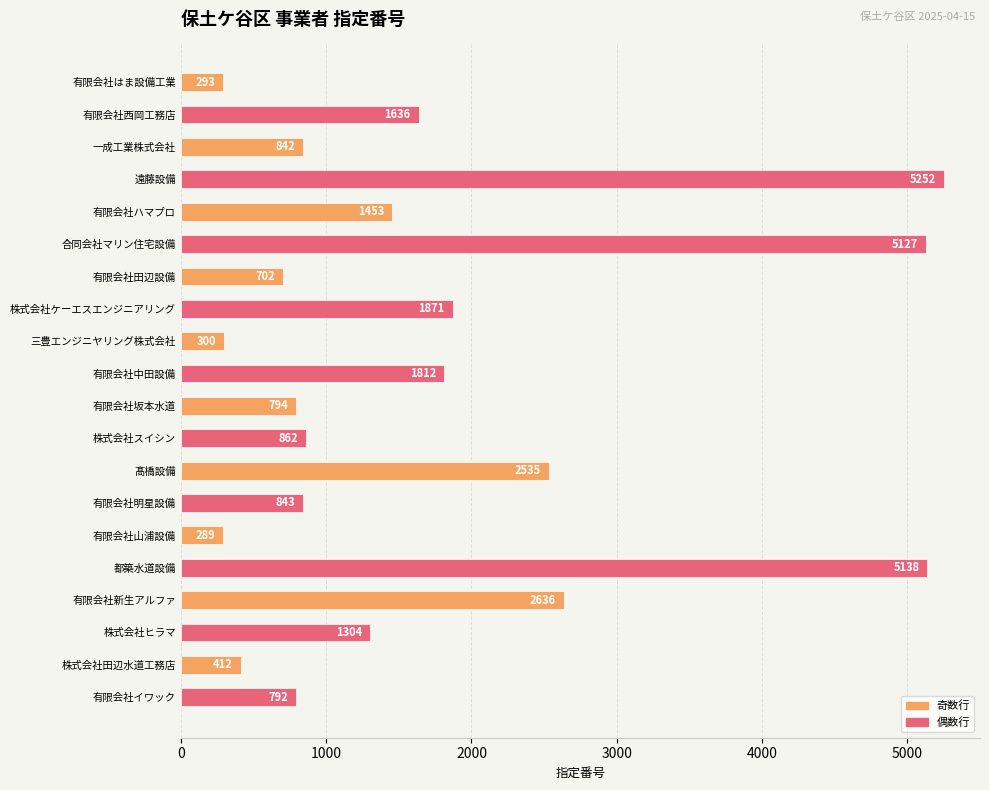

Where is the data nearest to the value 2770?

有限会社新生アルファ